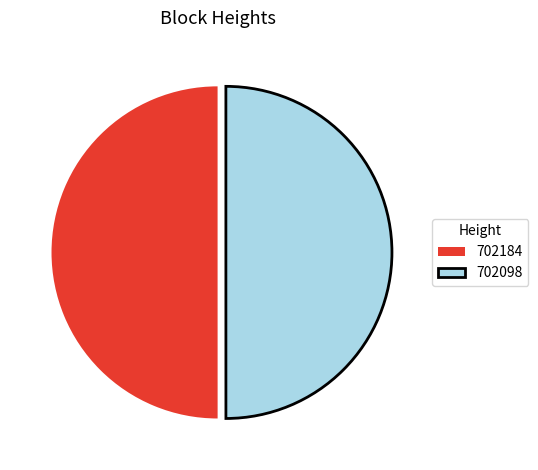

The 702184 slice represents 56% of the pie. True or false?

False